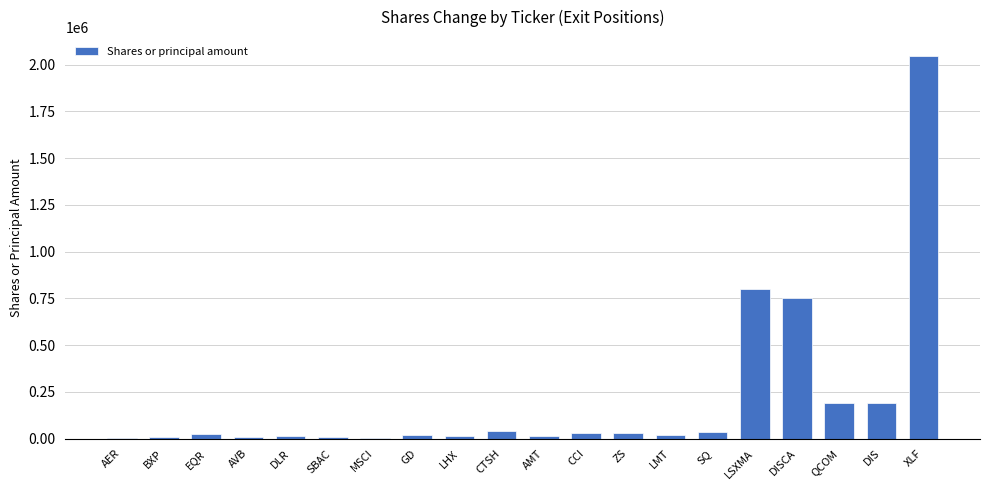

True or false: the data shows 16284 at LHX.

True